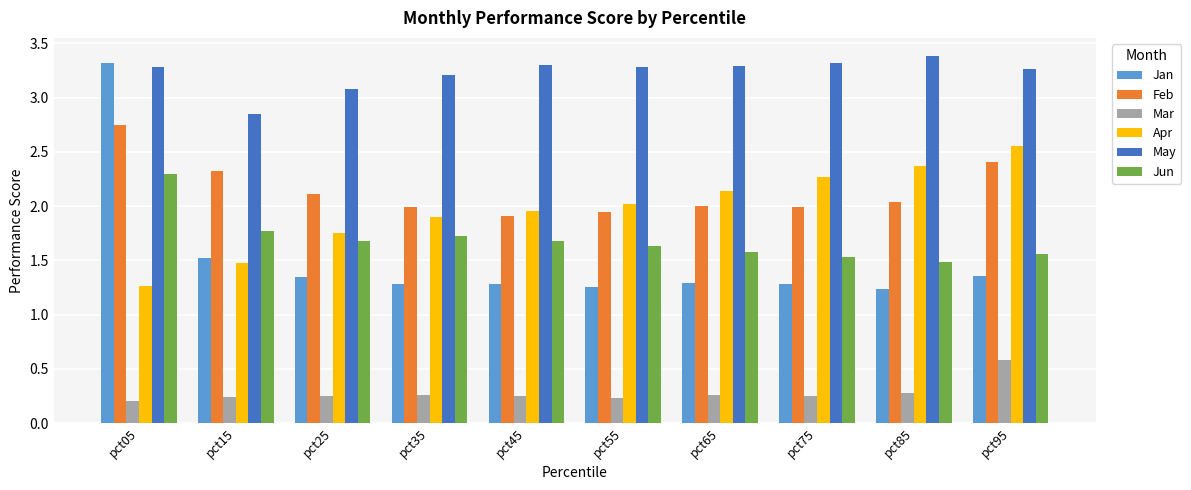

At pct65, list the series in order from largest to smallest.

May, Apr, Feb, Jun, Jan, Mar